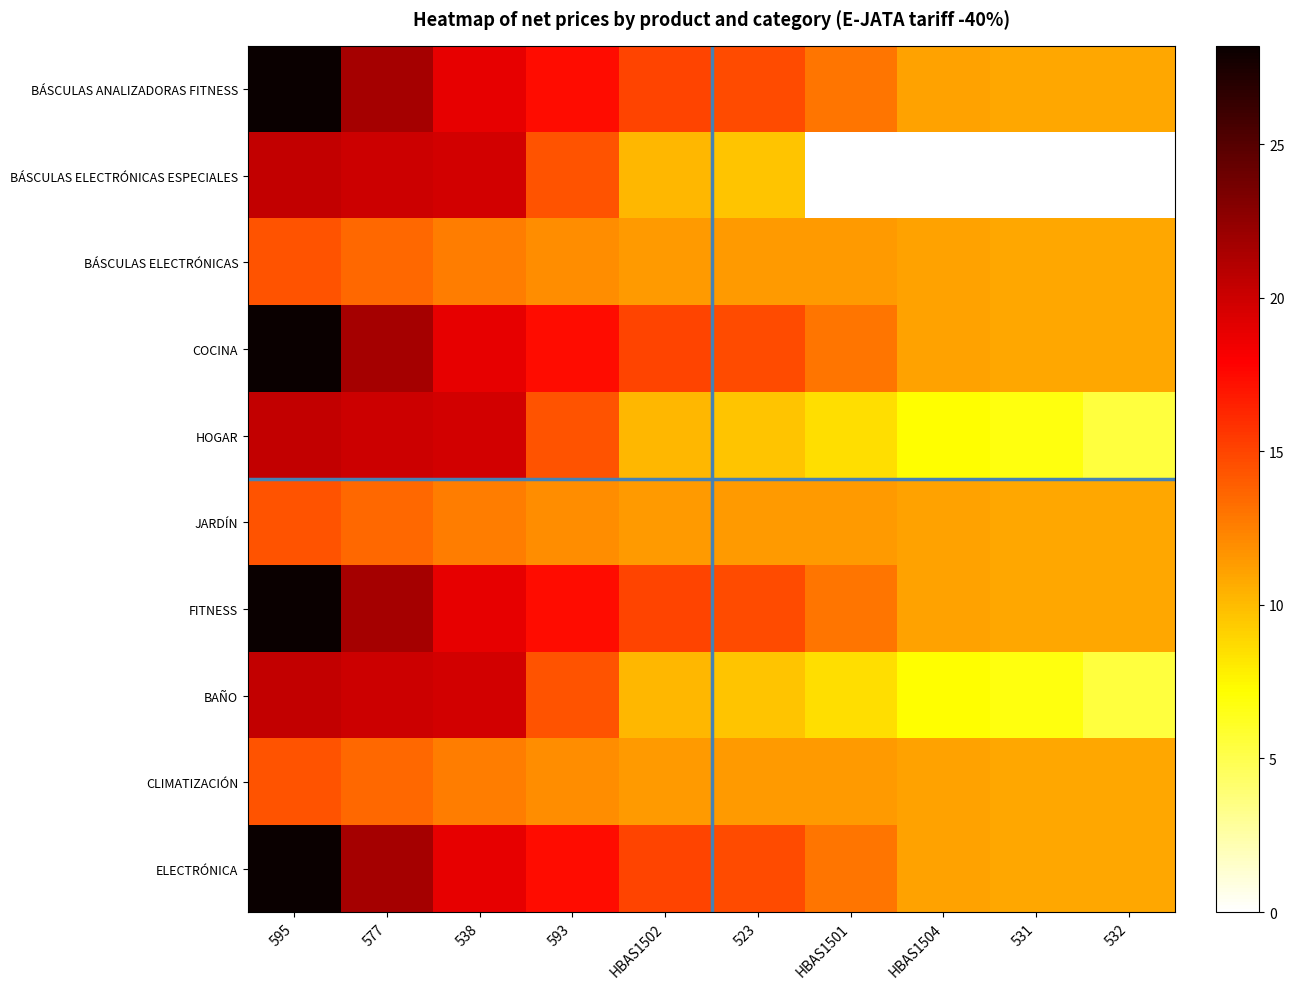

Rank the series at 538 from lowest to highest value.

BÁSCULAS ELECTRÓNICAS, JARDÍN, CLIMATIZACIÓN, COCINA, FITNESS, ELECTRÓNICA, BÁSCULAS ANALIZADORAS FITNESS, BÁSCULAS ELECTRÓNICAS ESPECIALES, HOGAR, BAÑO